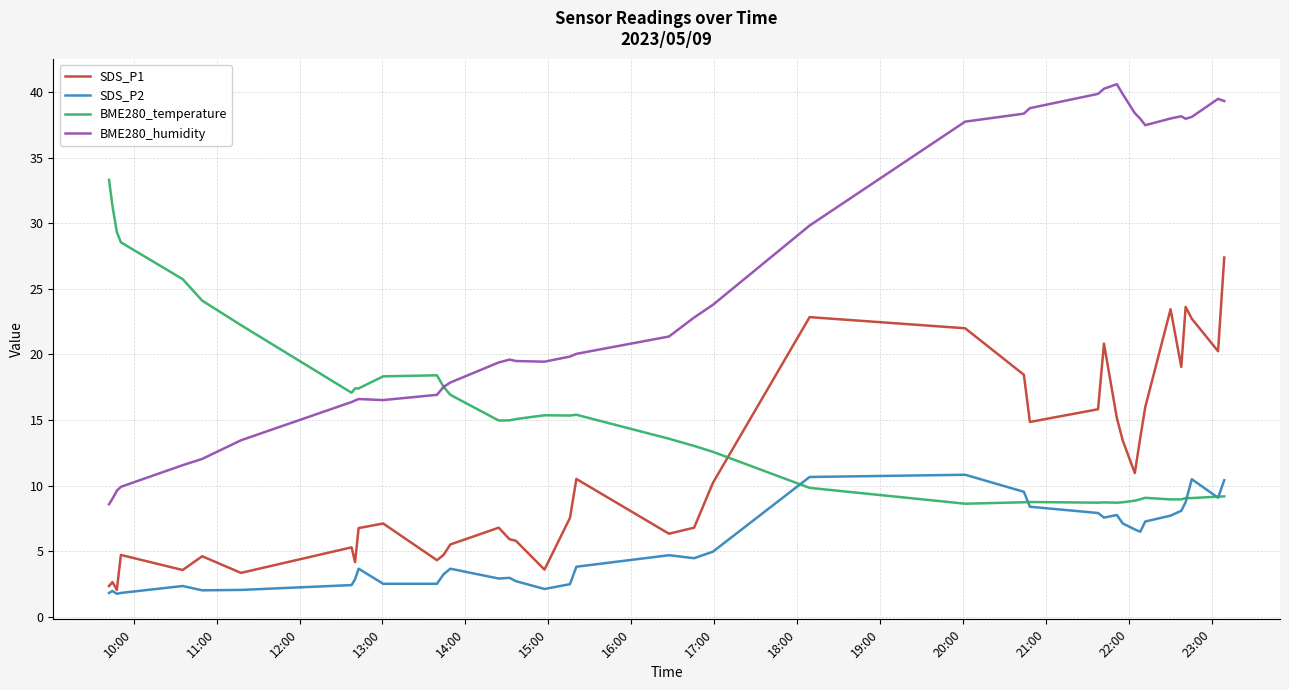

What is the minimum value shown in the chart?

1.7